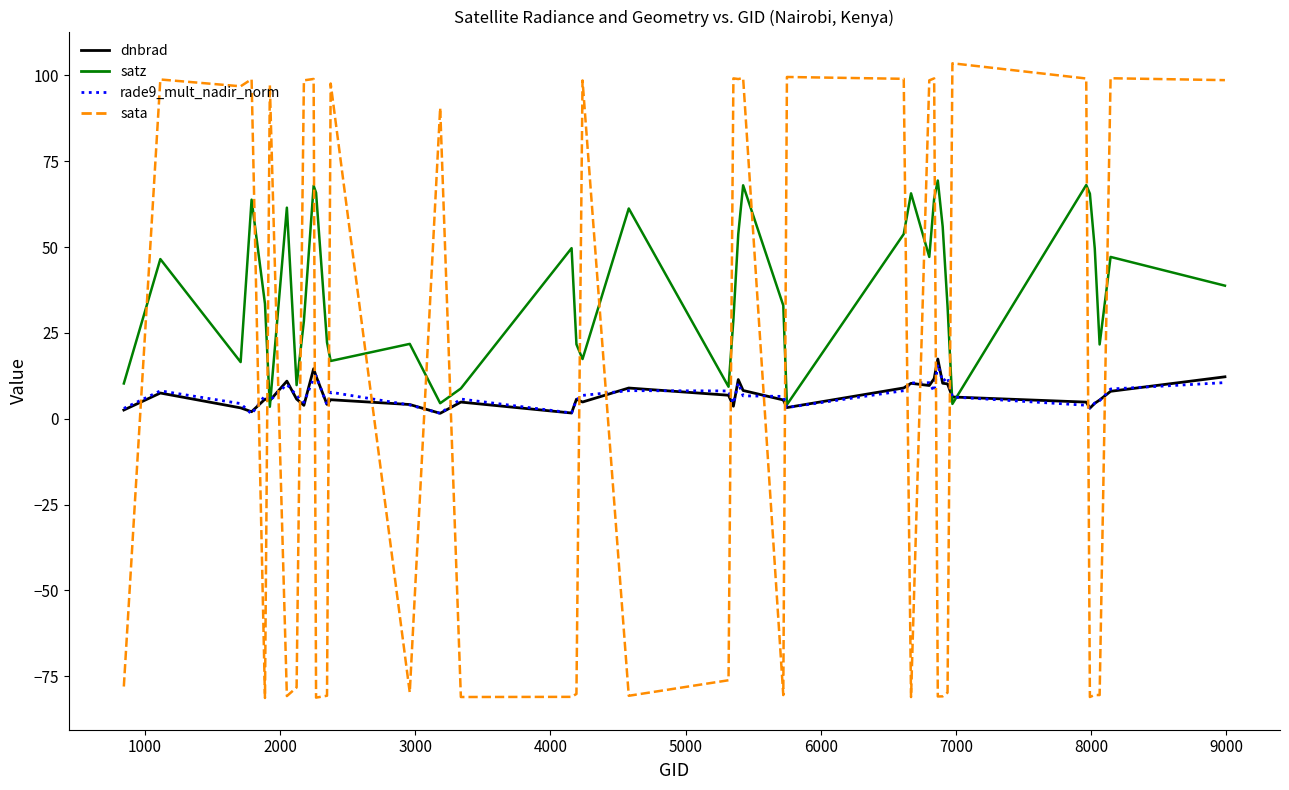

Which series has the largest total across all categories?

satz